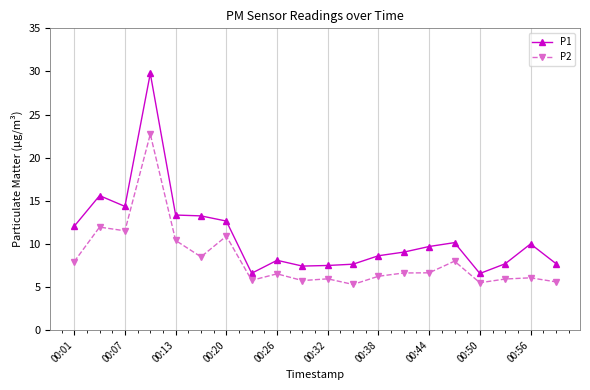

Rank the series by their maximum value, from lowest to highest.

P2, P1